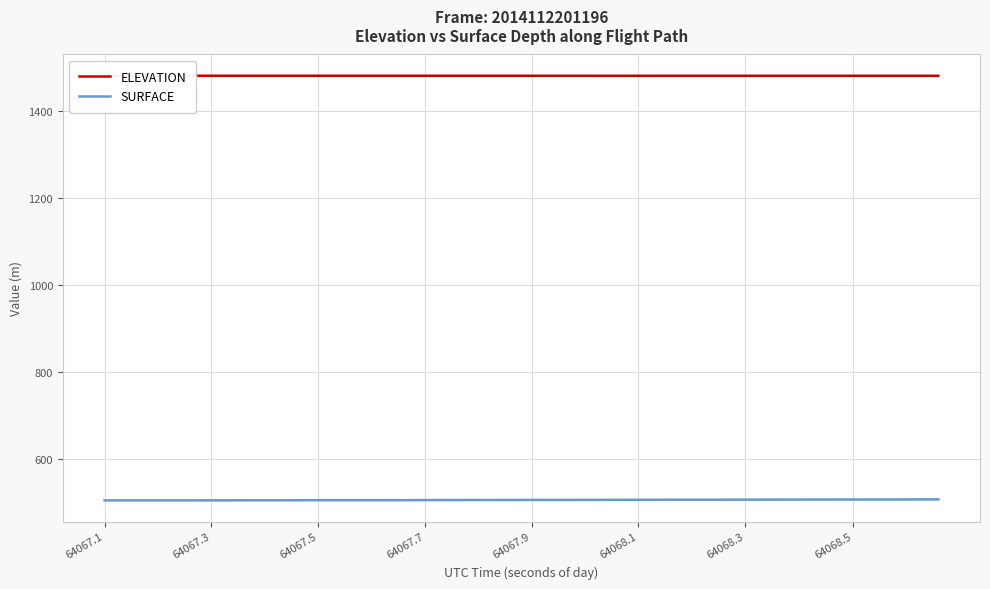

What is the maximum value for SURFACE?

507.0